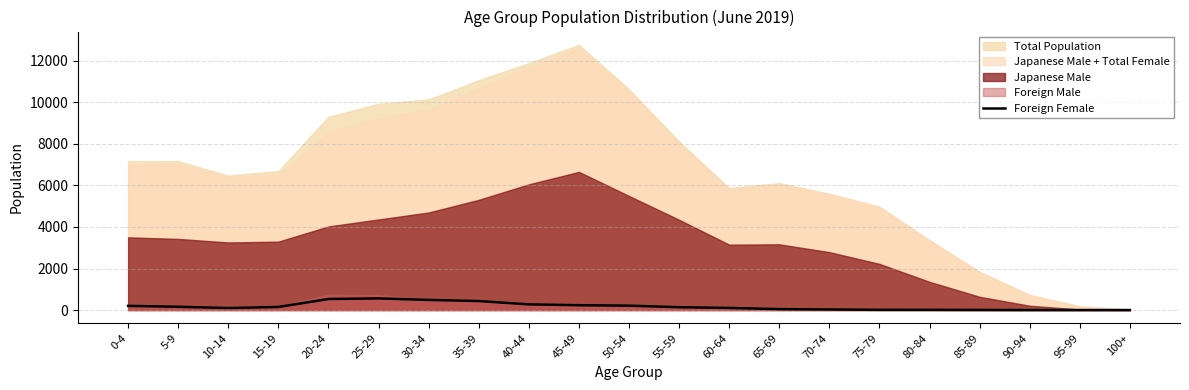

How many data points does each series have?

21